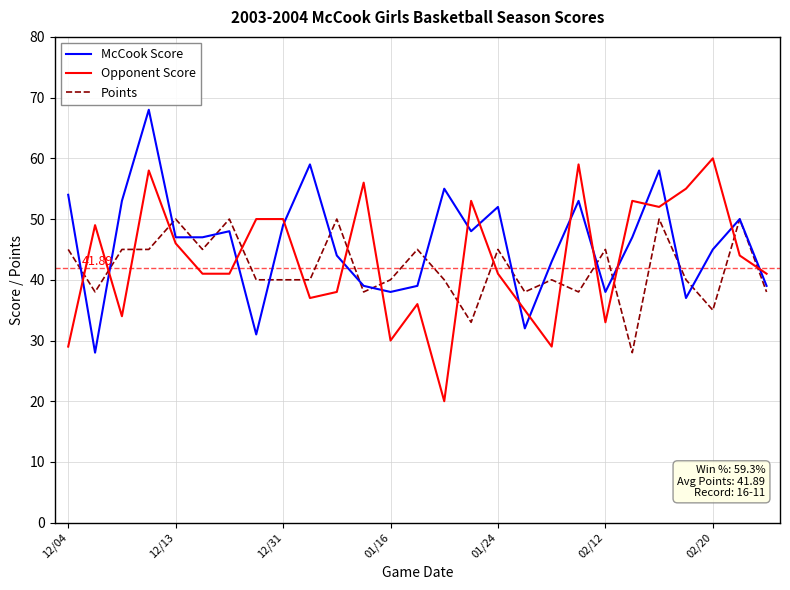

True or false: McCook Score and Opponent Score cross at least once.

True